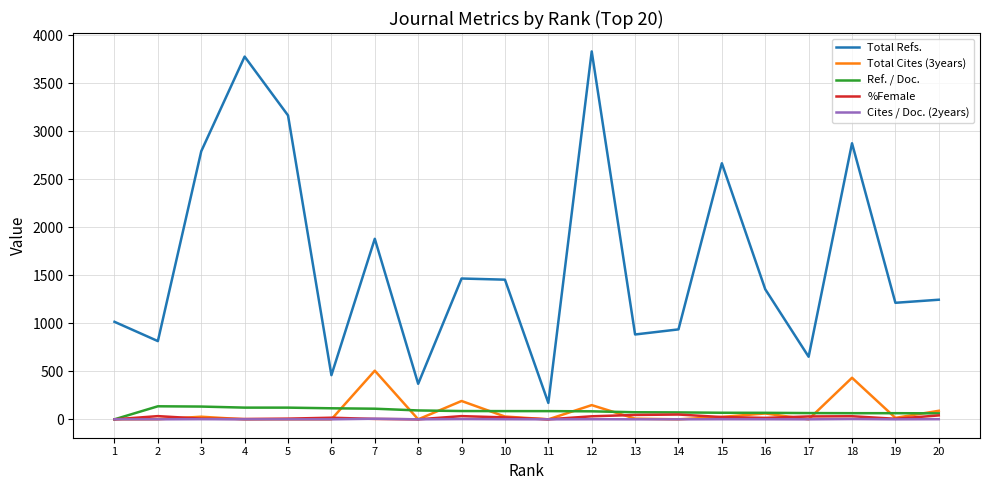

What is the maximum value for Ref. / Doc.?

135.8